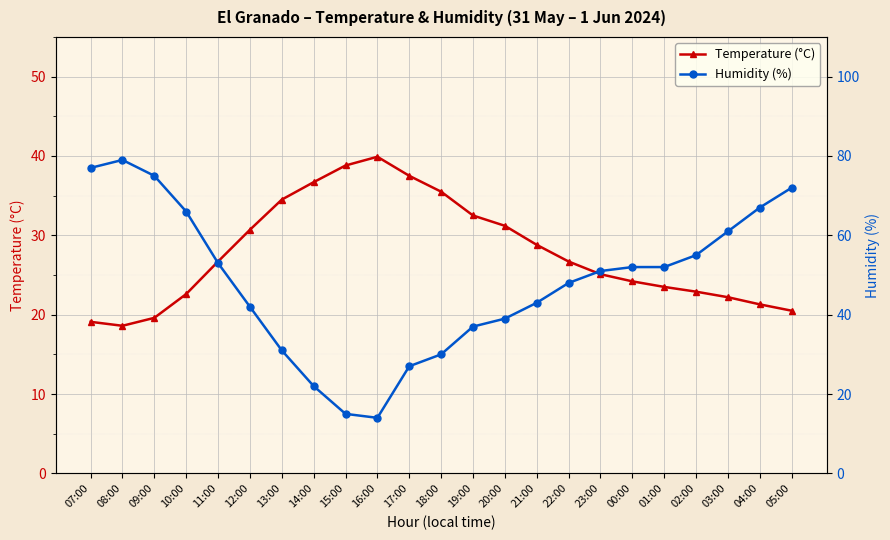

Count the number of categories in the chart.

23